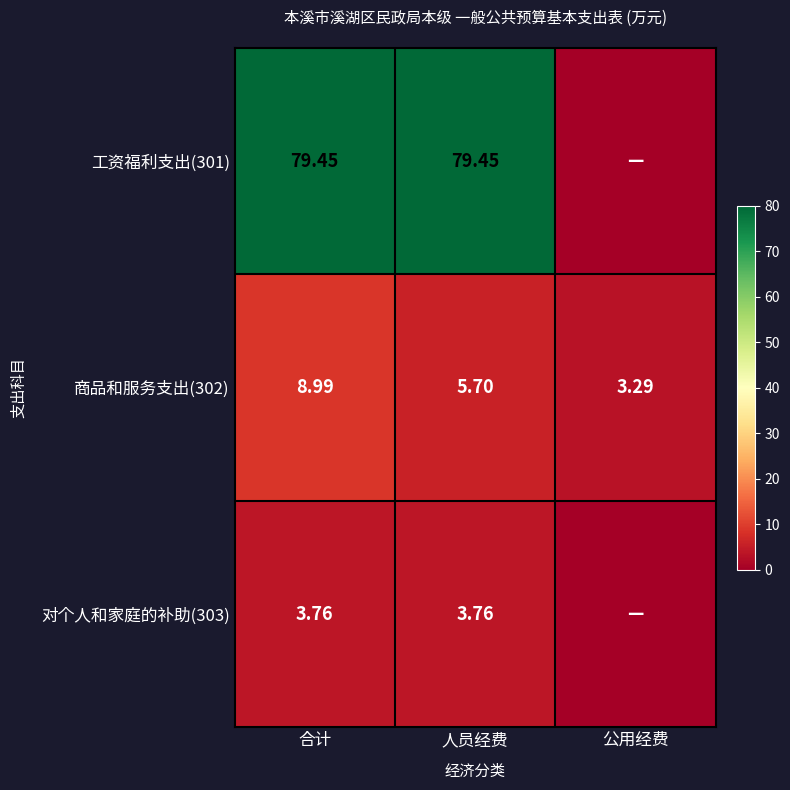

Is the value of 商品和服务支出(302) at 合计 greater than the value of 对个人和家庭的补助(303) at 合计?

Yes